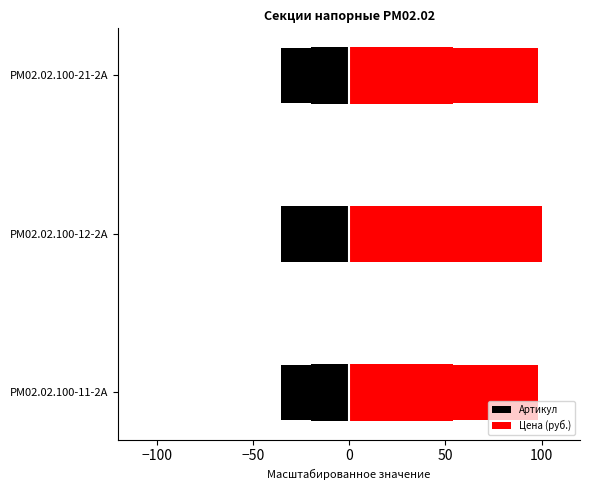

The value of Артикул at РМ02.02.100-12-2А is -61.3. True or false?

False